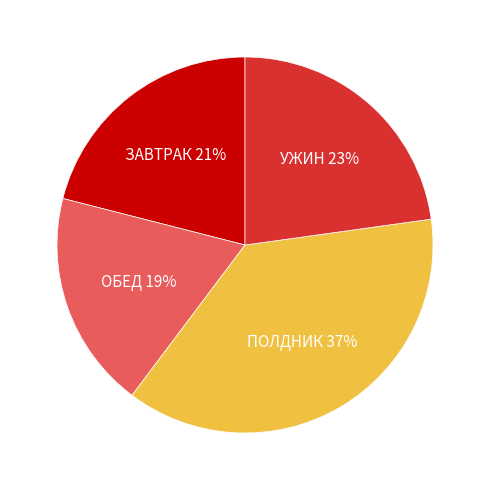

Does any single category account for the majority?

No